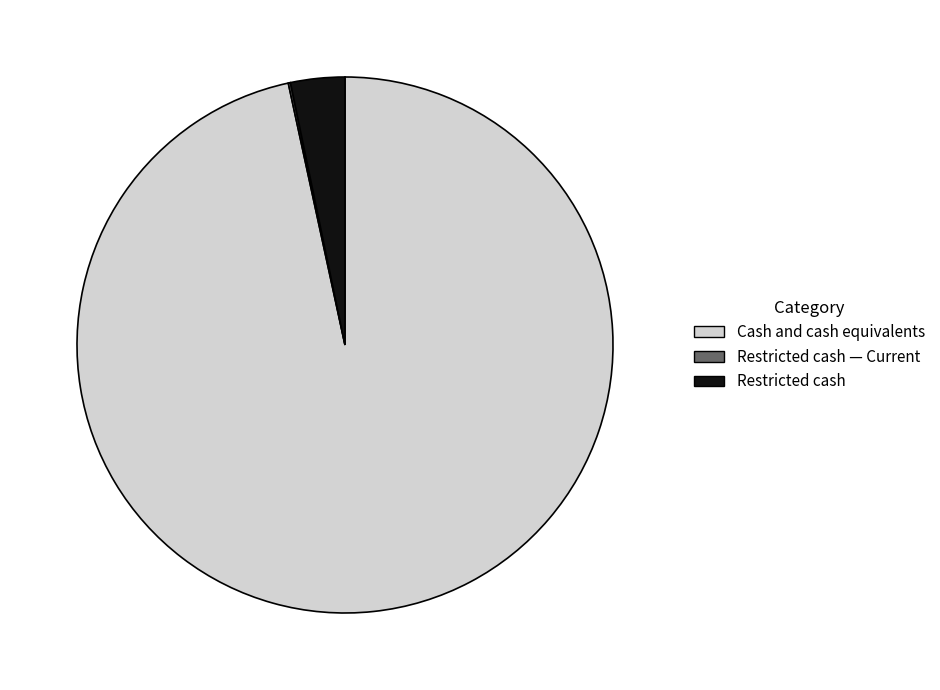

Is there a majority slice in this chart?

Yes